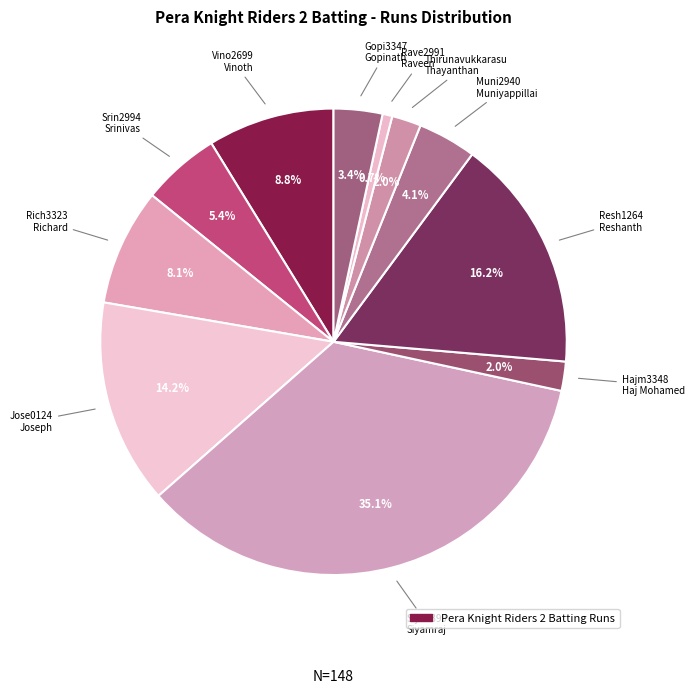

Count the number of slices in the pie.

11